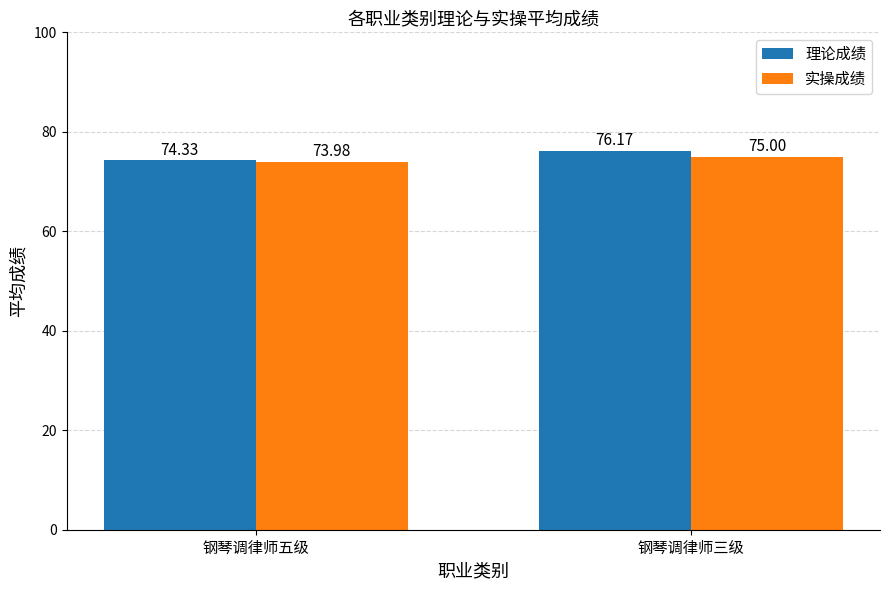

At how many categories does at least one series exceed 74?

2